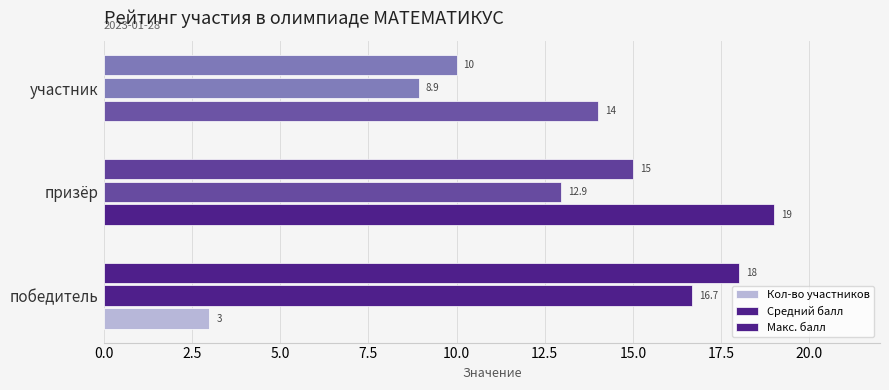

How many categories are shown in the chart?

3